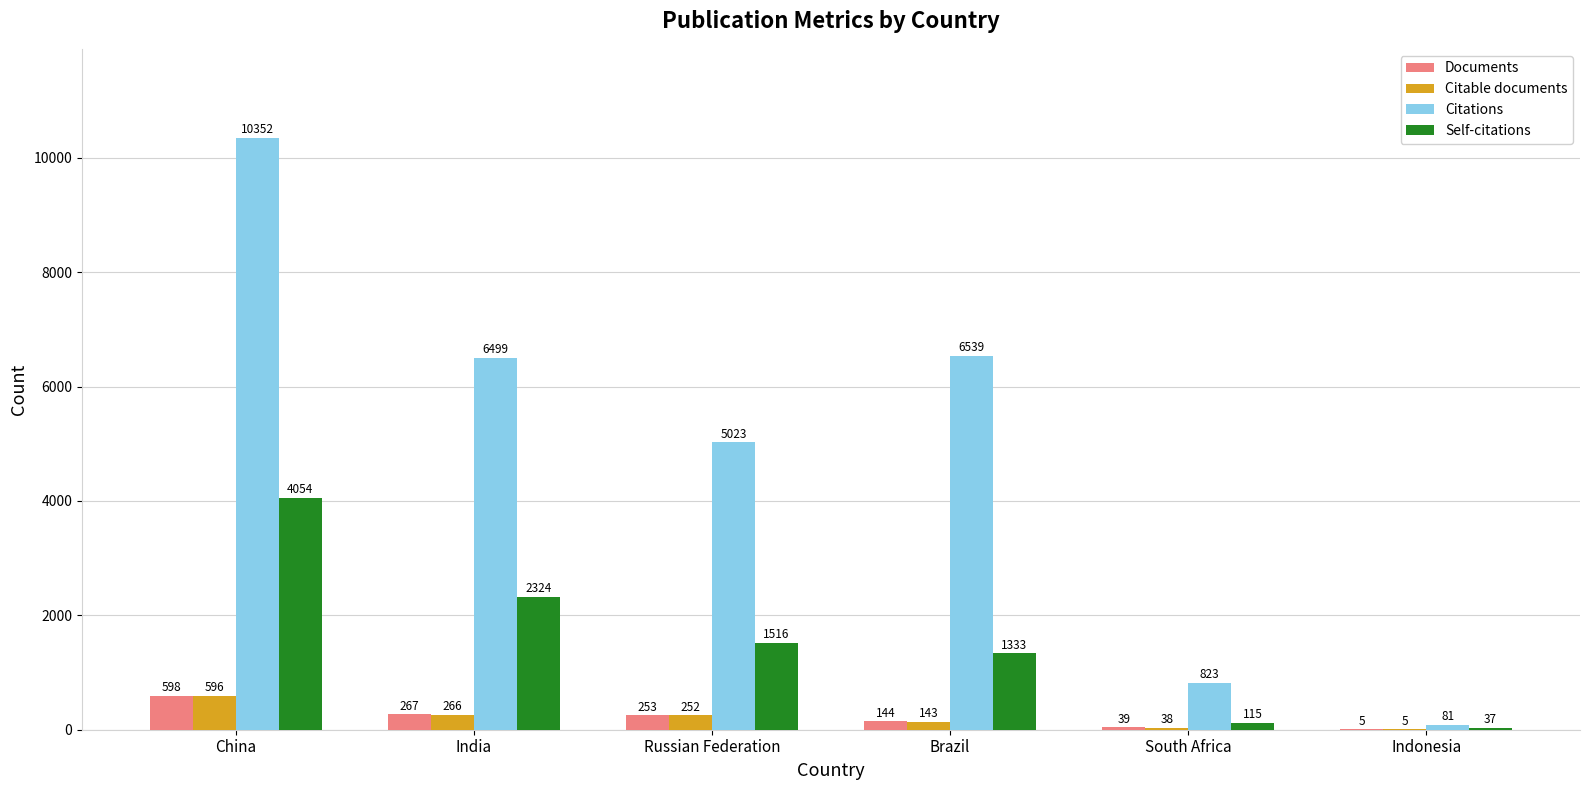

Are the bars horizontal?

No